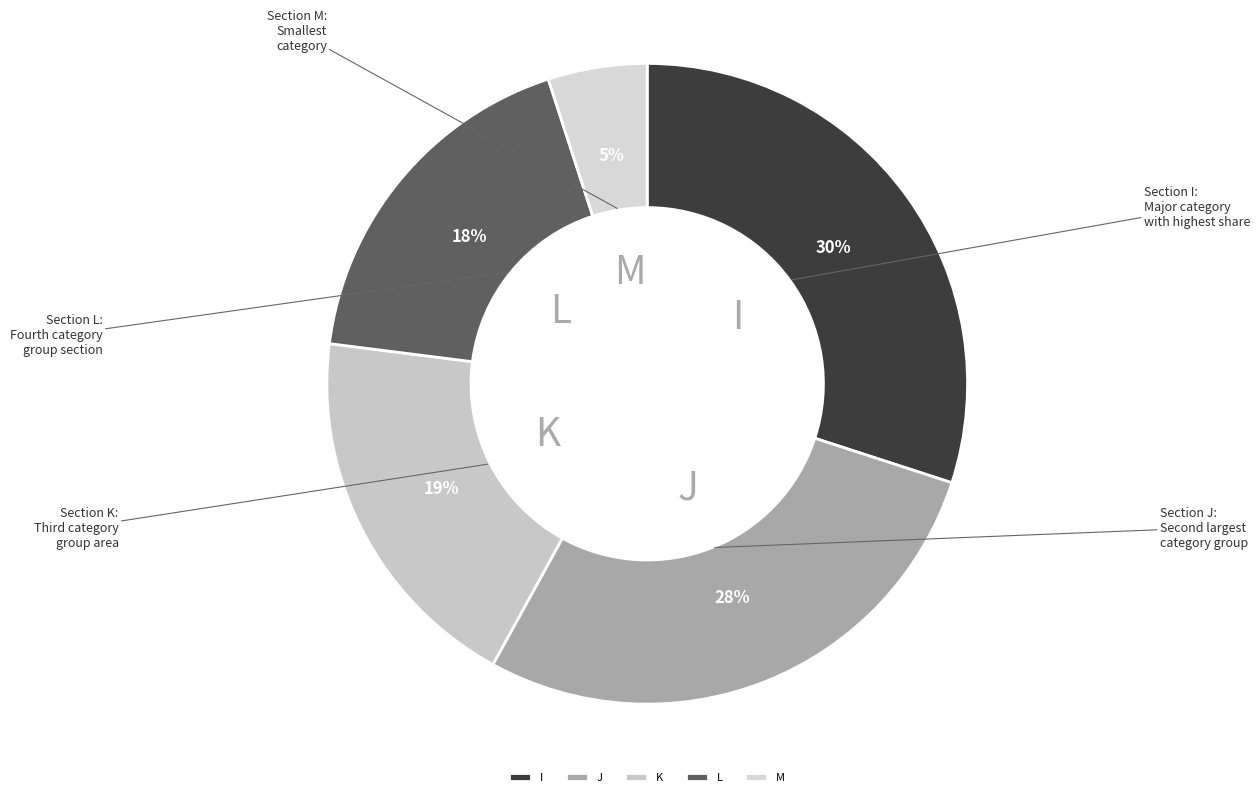

Do J and K together represent more than half of the pie?

No